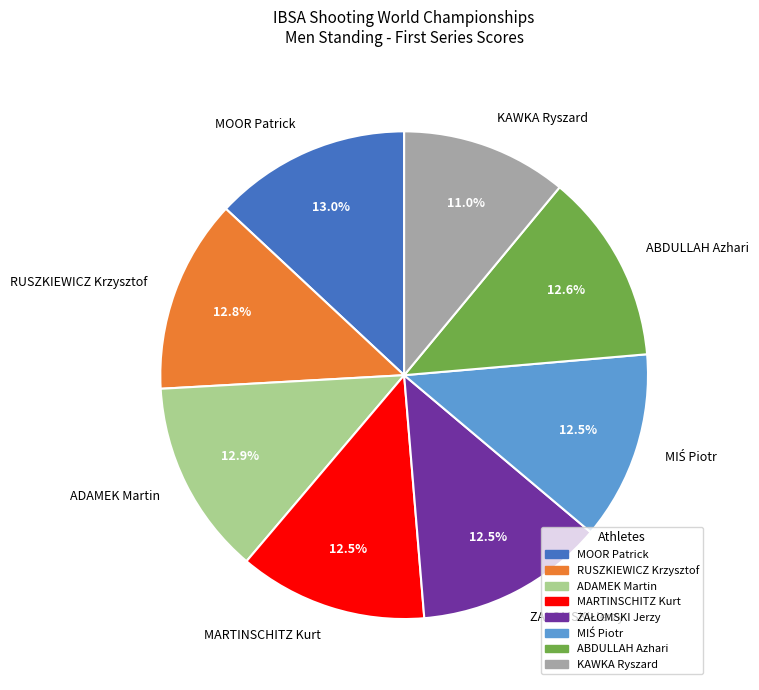

How many segments does this pie chart have?

8